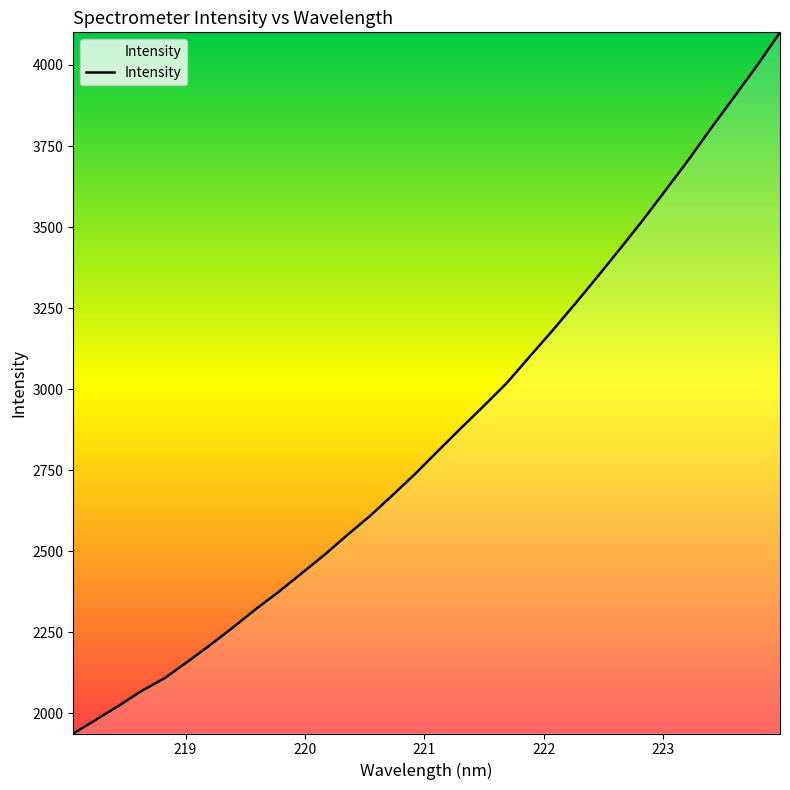

What is the smallest value displayed?

1938.1